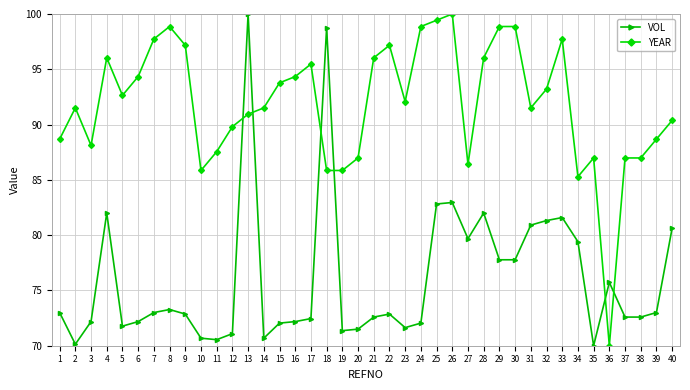

At 23, list the series in order from largest to smallest.

YEAR, VOL